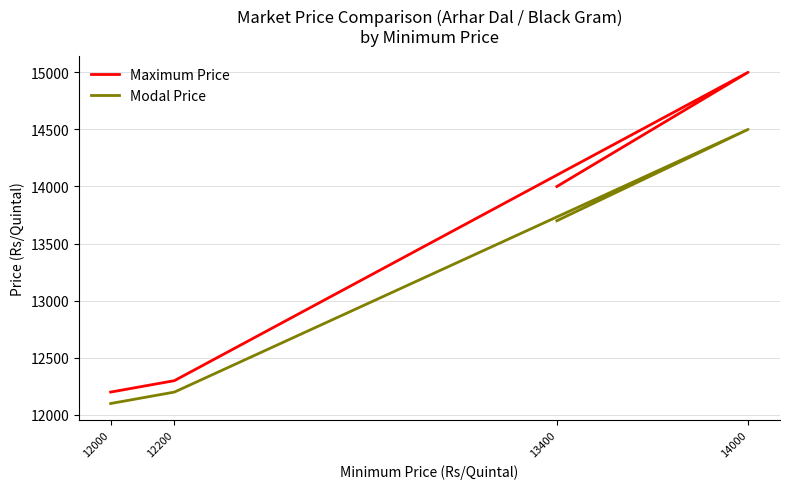

What is the difference between the maximum and minimum values in the Modal Price series?

2400